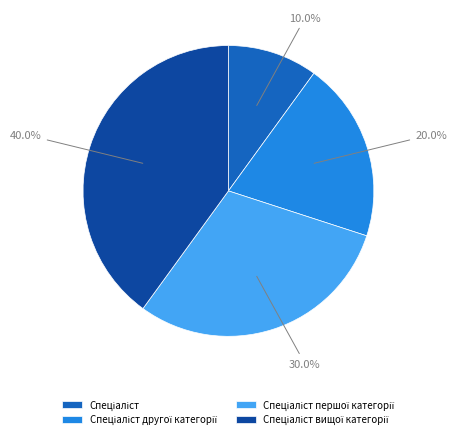

Is there a majority slice in this chart?

No